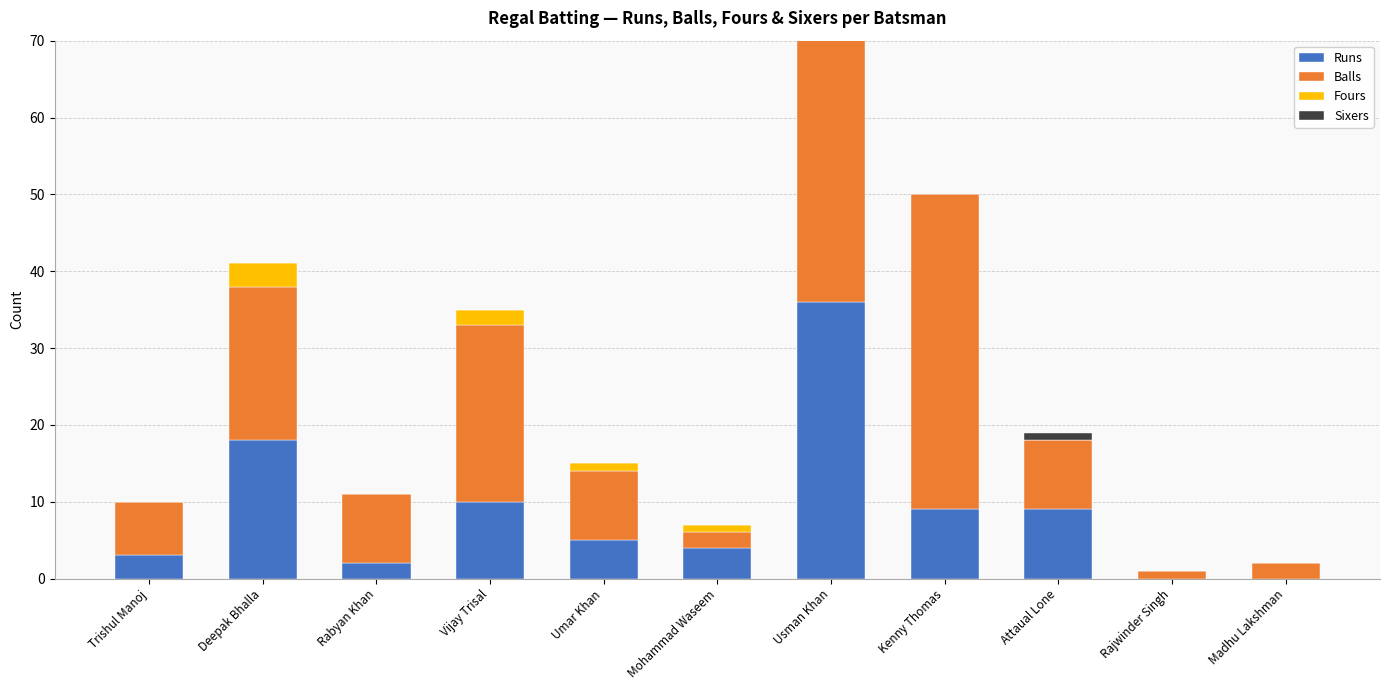

At which category is the sum across all series the highest?

Usman Khan